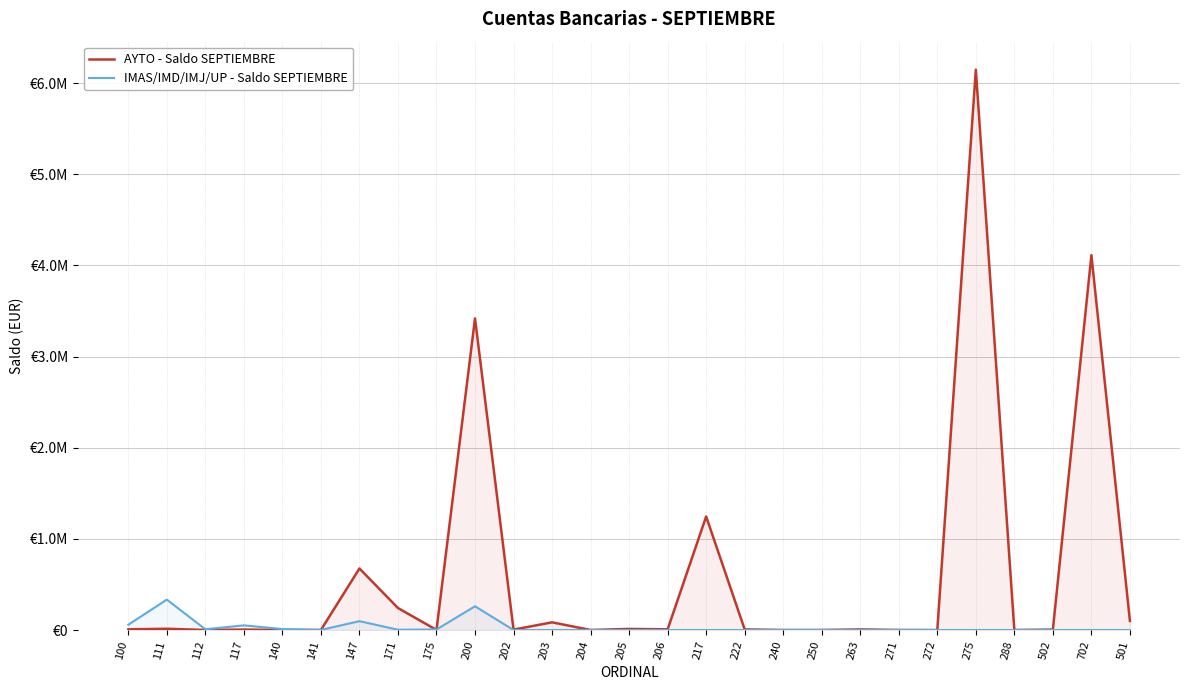

Between which two adjacent categories do AYTO - Saldo SEPTIEMBRE and IMAS/IMD/IMJ/UP - Saldo SEPTIEMBRE first intersect?

141 and 147